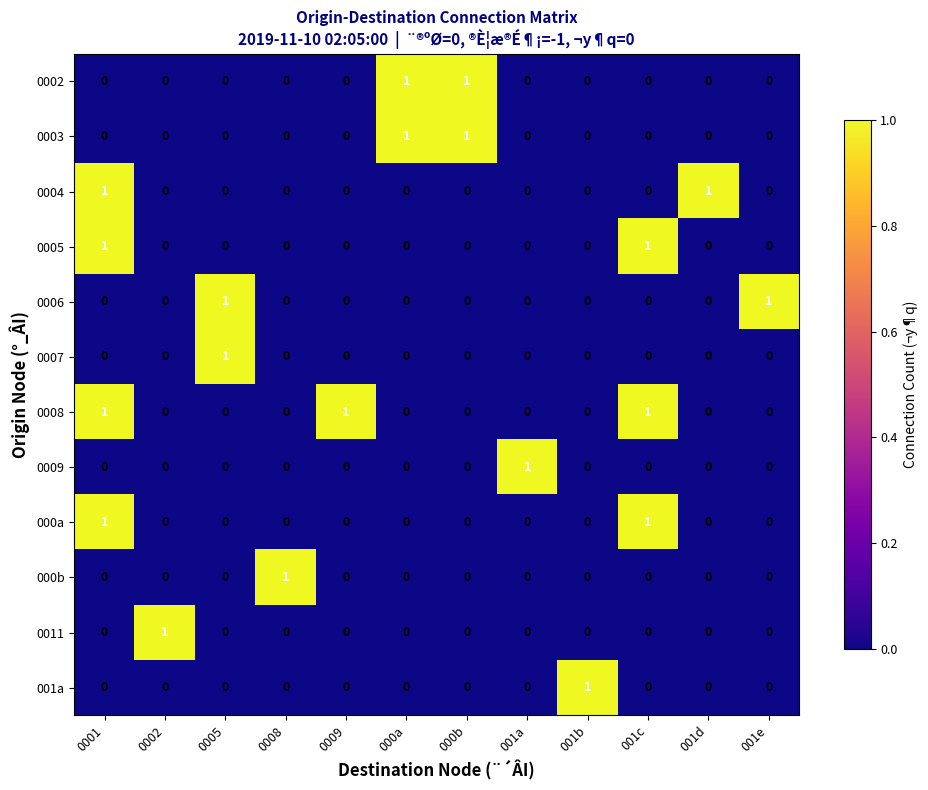

Is the value of 0002 at 0005 greater than the value of 0004 at 001d?

No